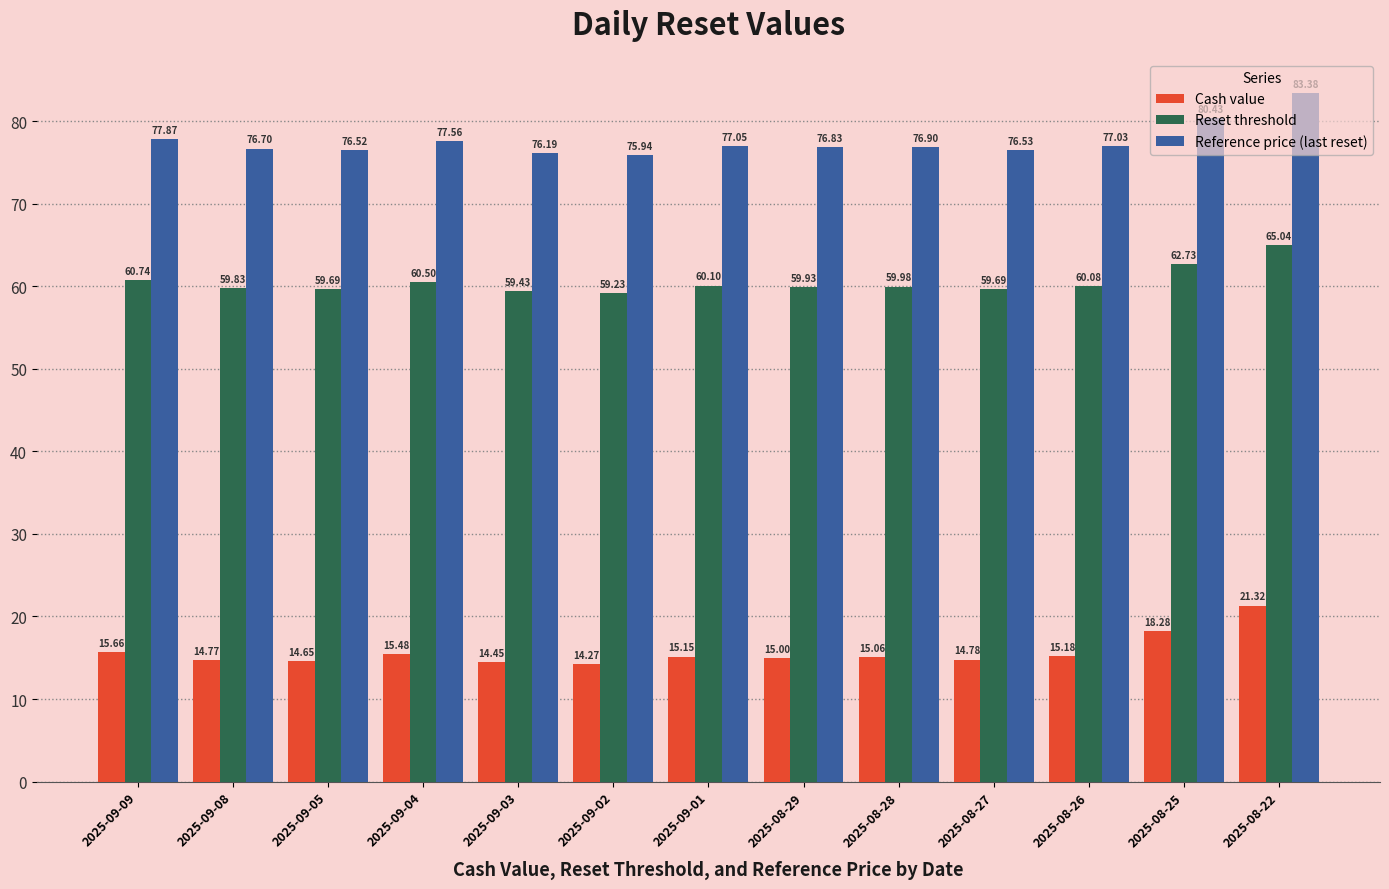

What is the total value across all series at 2025-08-29?

151.8